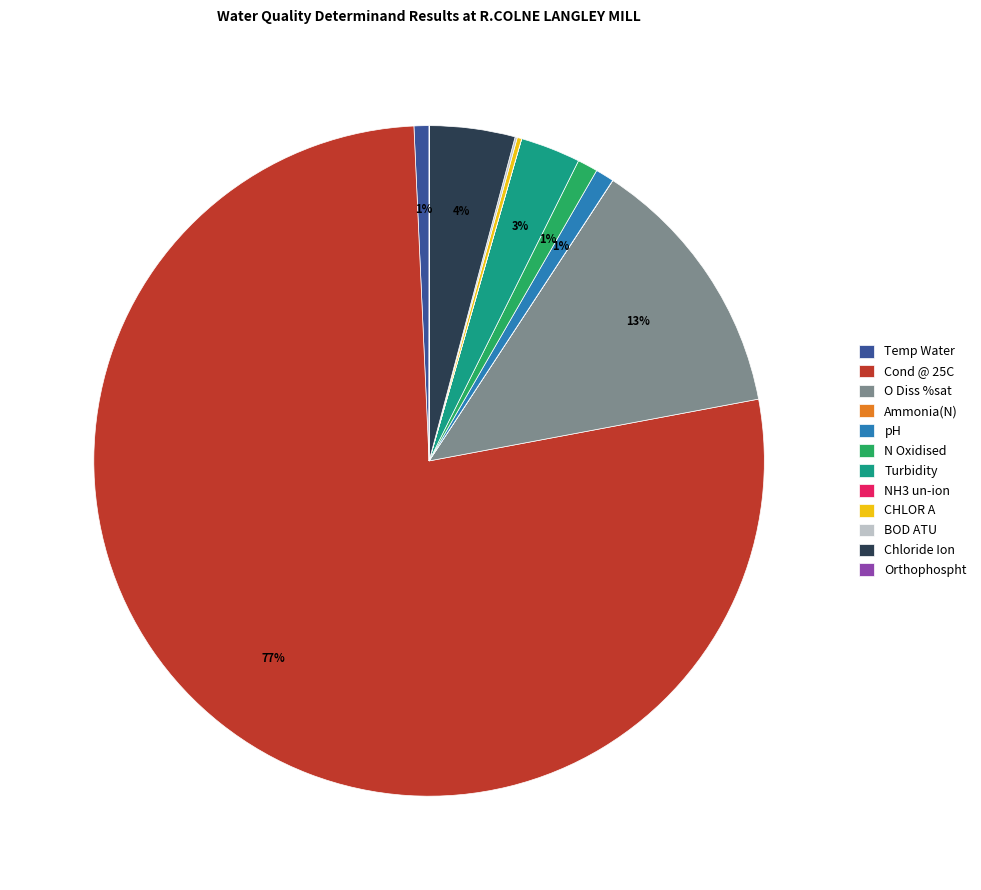

True or false: pH accounts for 6% of the total.

False